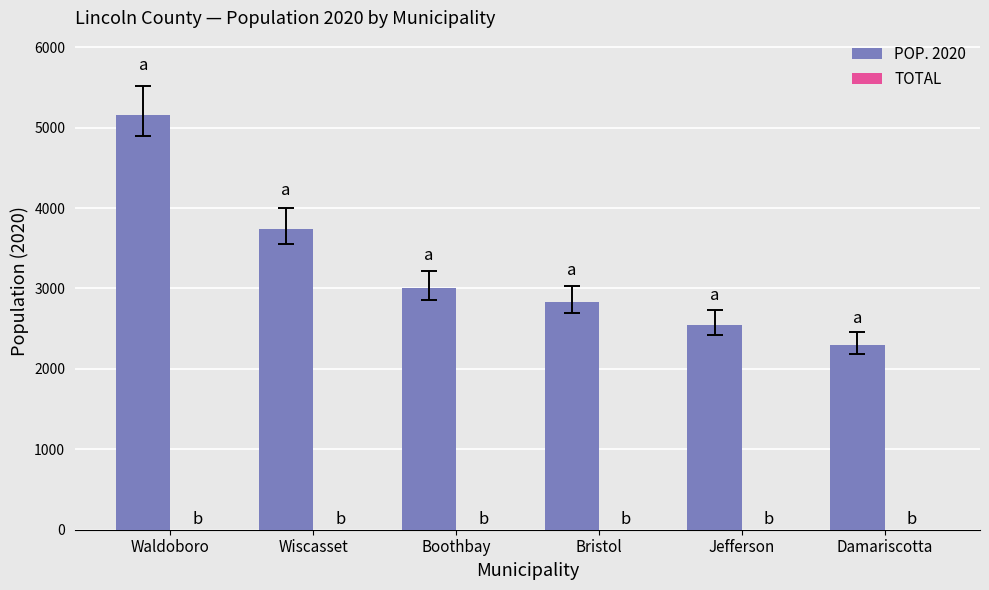

What is the greatest value displayed?

5154